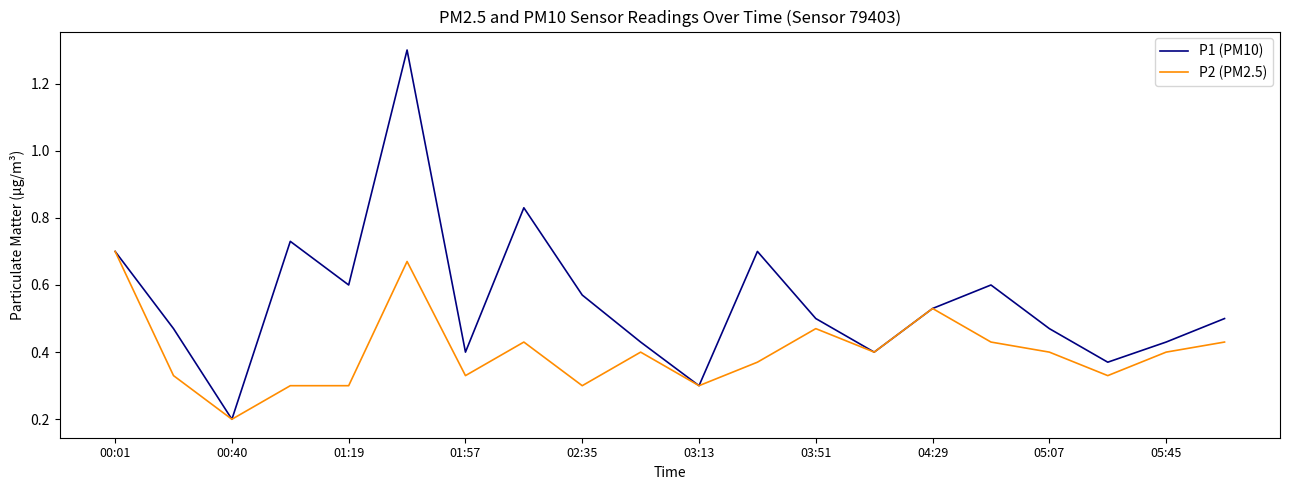

List the series in order of their overall mean, lowest first.

P2 (PM2.5), P1 (PM10)